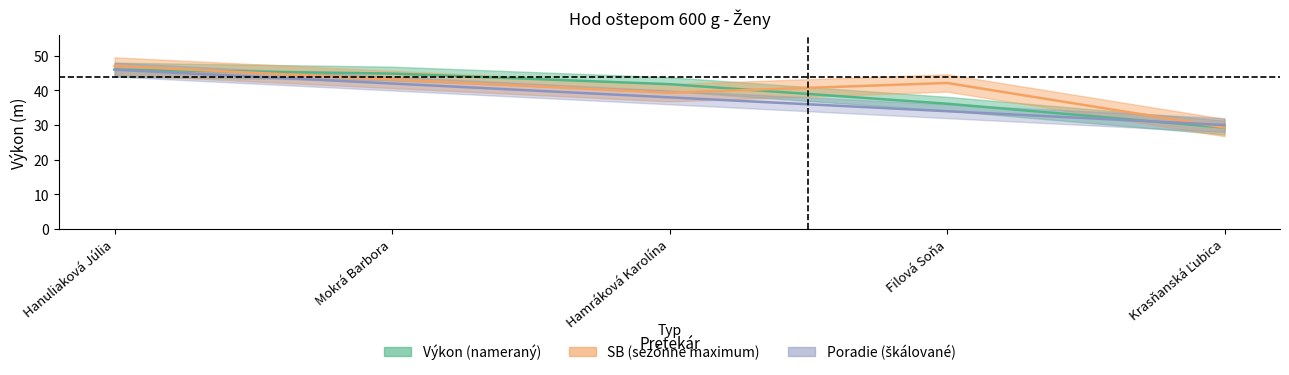

Which series has the largest total across all categories?

Výkon